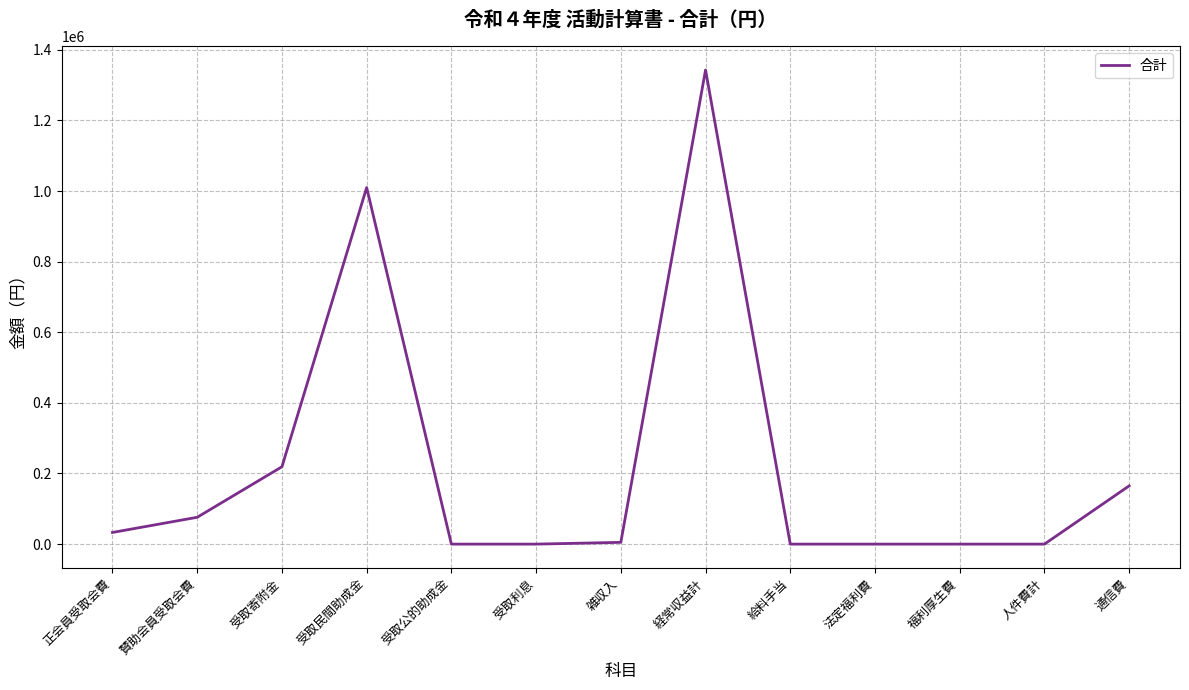

The value at 受取公的助成金 is 0. True or false?

True